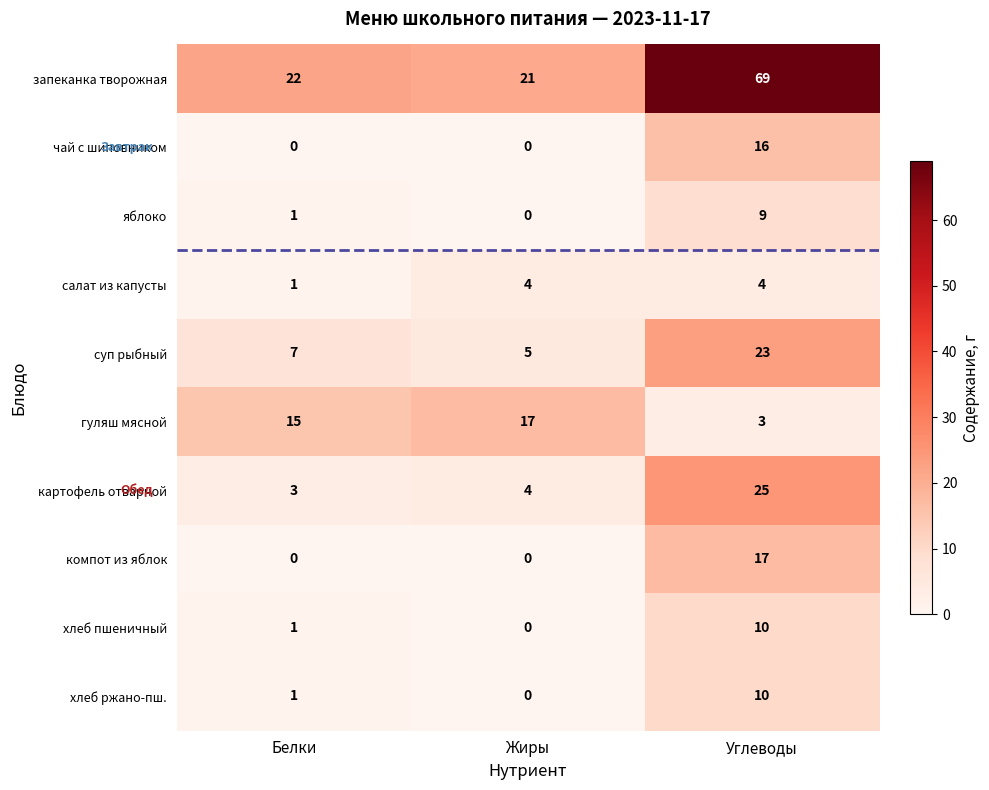

Reading left to right, list all the values displayed in this chart.

запеканка творожная: 22	21	69
чай с шиповником: 0	0	16
яблоко: 1	0	9
салат из капусты: 1	4	4
суп рыбный: 7	5	23
гуляш мясной: 15	17	3
картофель отварной: 3	4	25
компот из яблок: 0	0	17
хлеб пшеничный: 1	0	10
хлеб ржано-пш.: 1	0	10